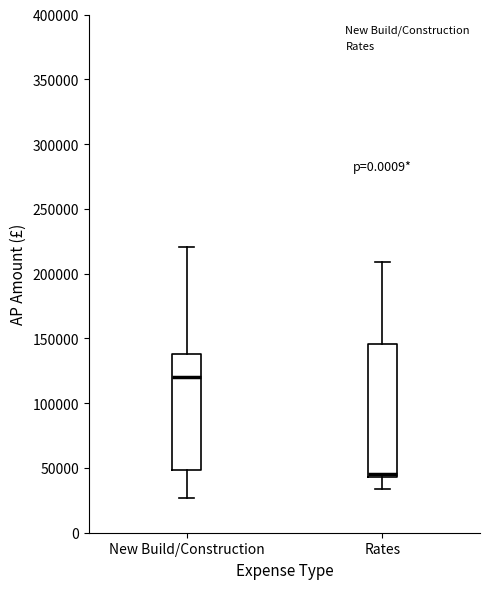

Reading left to right, transcribe this box plot: for each box, give where its median line is, the range the box spans, and where its two whiskers end, as read against the y-axis. The values are not printed on the chart, so give them approximately, as read against the axis.

New Build/Construction: median 120000, box 50000 to 140000, whiskers 25000 to 220000
Rates: median 45000 (just above the box's lower edge), box 45000 to 145000, whiskers 35000 to 210000